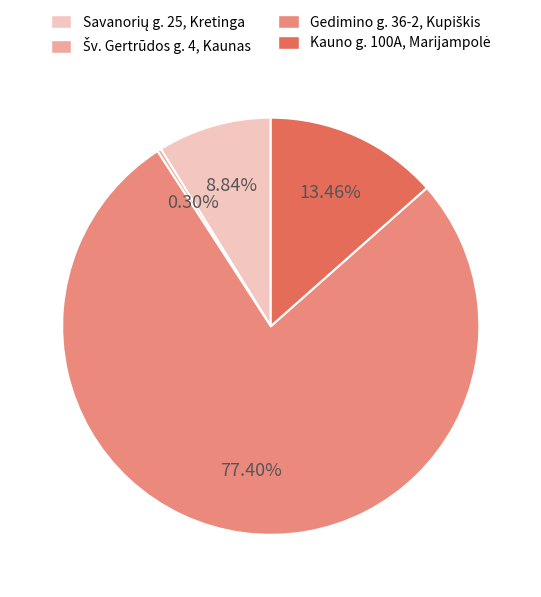

Is there any slice that represents more than half of the pie?

Yes